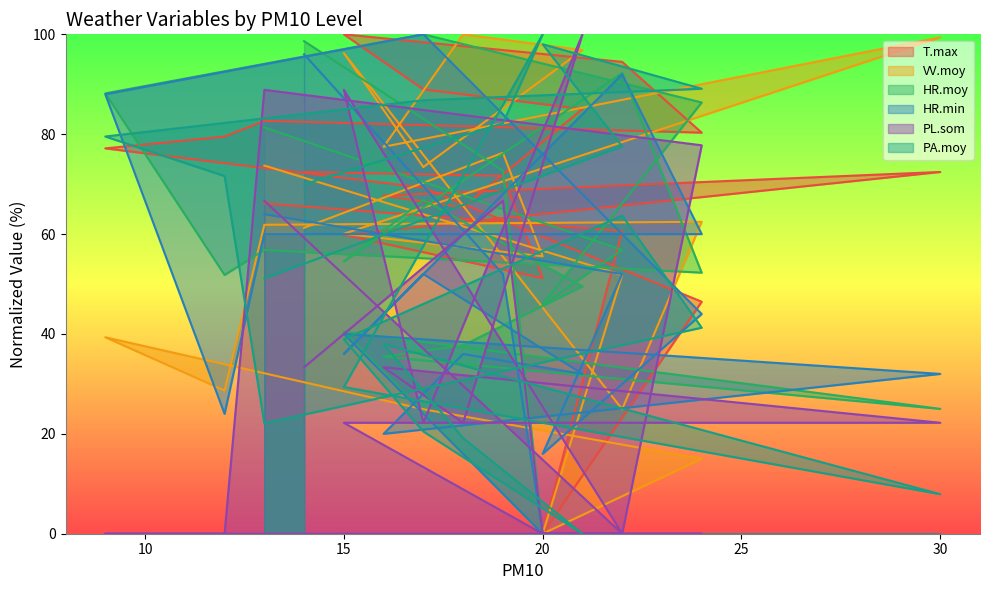

True or false: HR.moy has more than 2 interior local peaks.

True